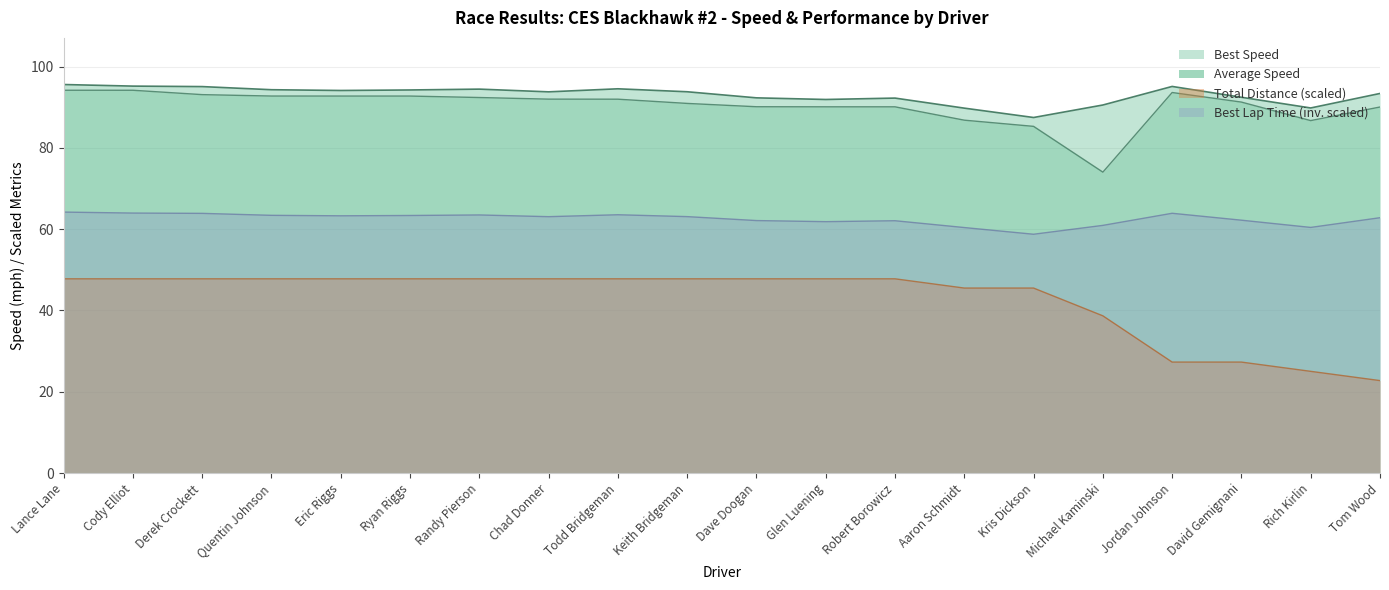

What is the label of the 20th point from the right?

Lance Lane